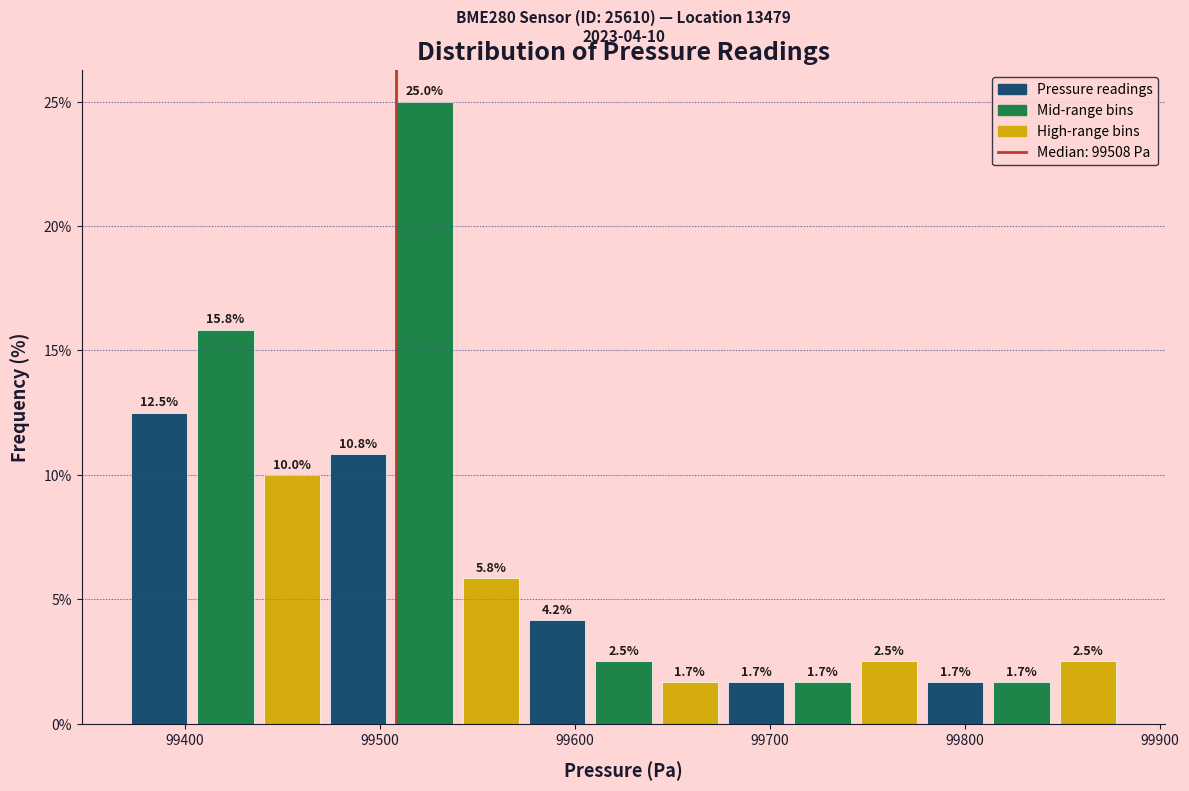

Around what value on the x-axis is the tallest bar? Give the approximate position of its centre, as read against the axis.

99520